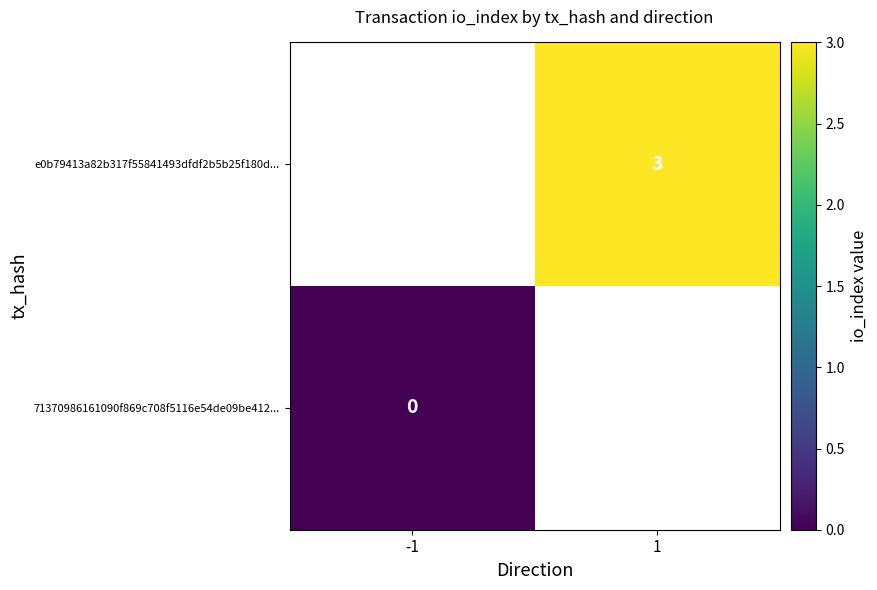

True or false: e0b79413a82b317f55841493dfdf2b5b25f180d... has a value of 1 at 1.

False